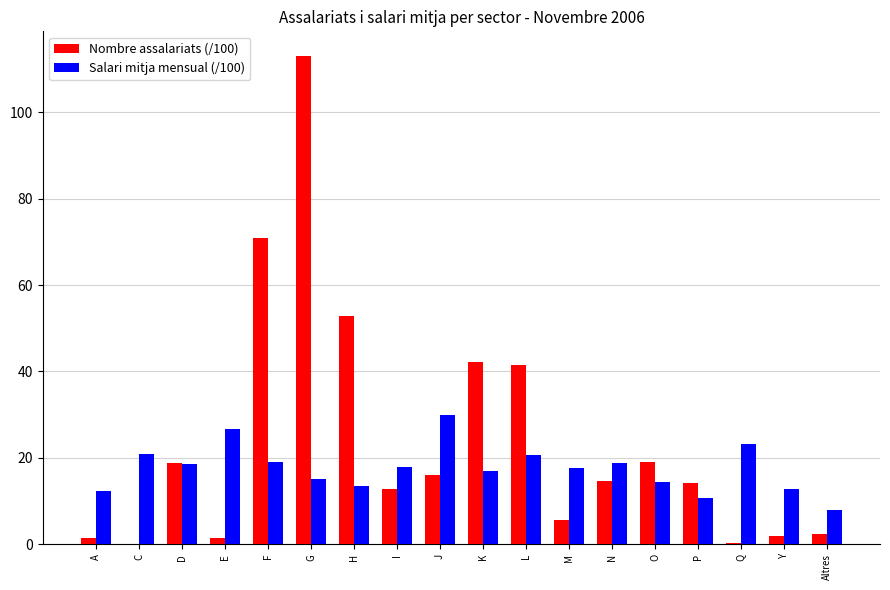

What value does the Salari mitja mensual (/100) series have at M?

17.7